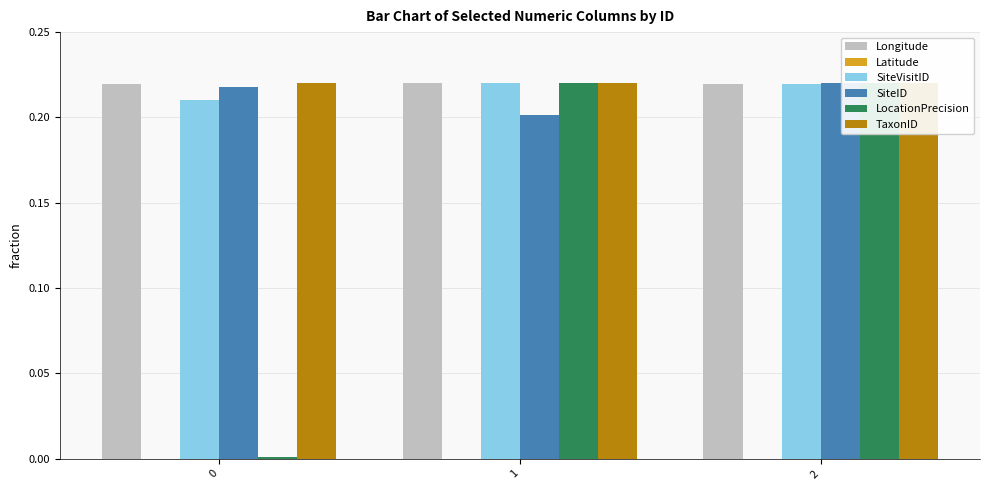

Is it true that Longitude equals 0.1 at 2?

False